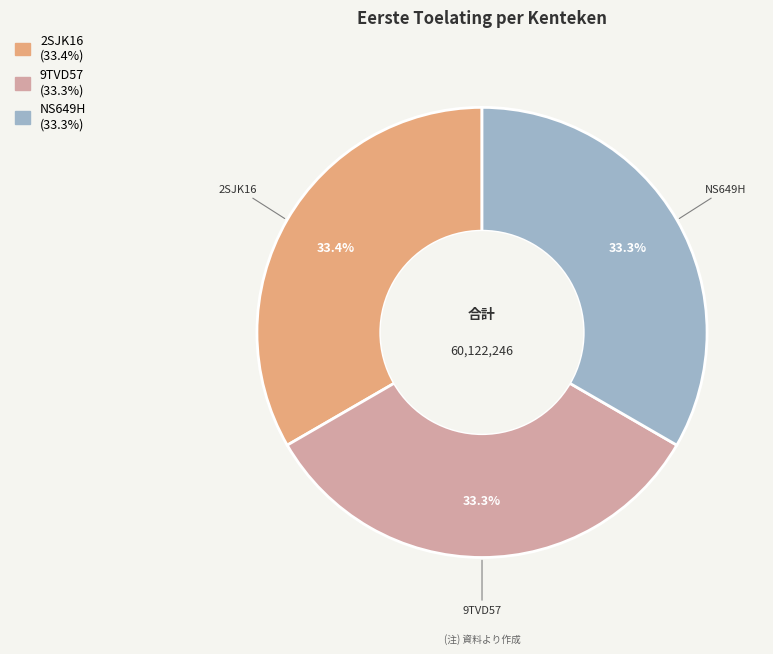

What portion of the pie excludes NS649H?

66.7%